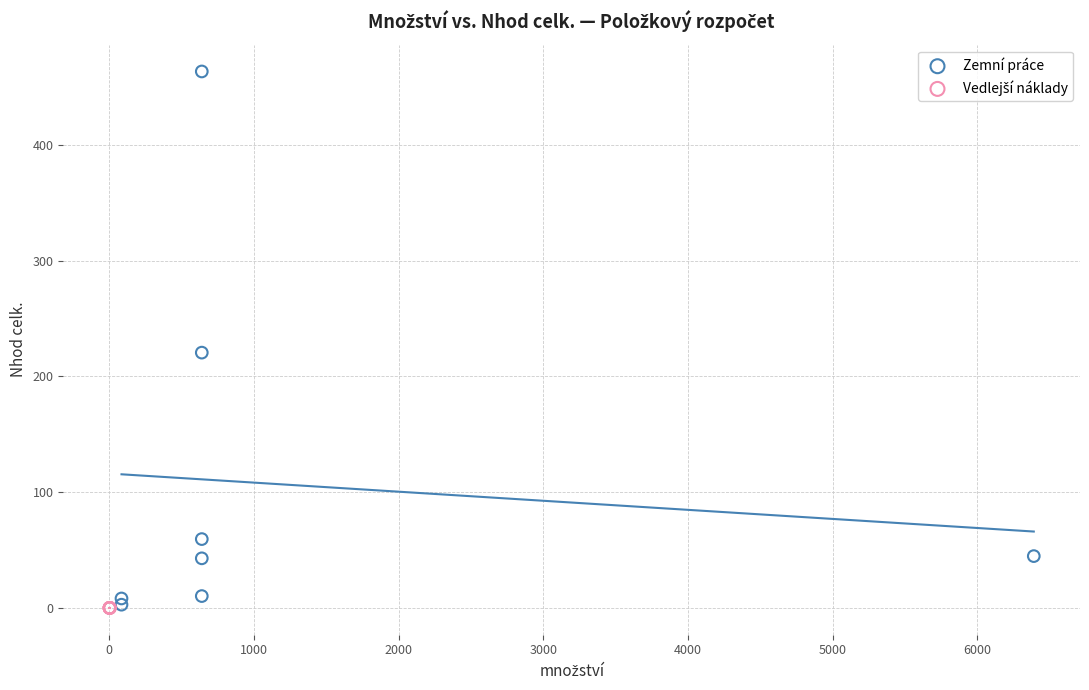

Which series contains the highest Y value?

Zemní práce